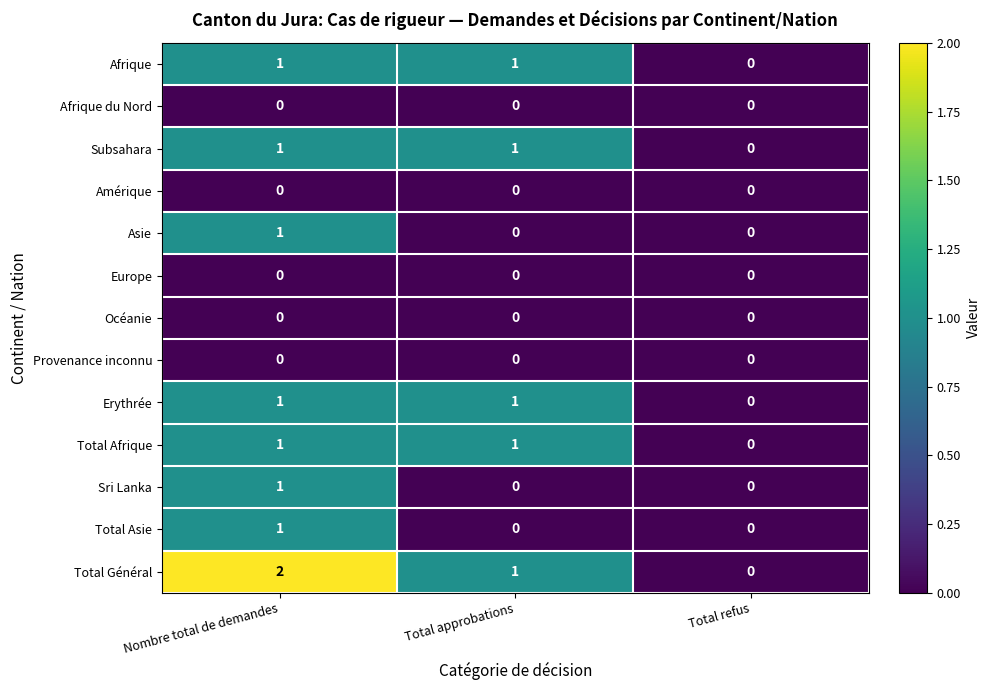

How many Total Général values are between 0 and 2?

3